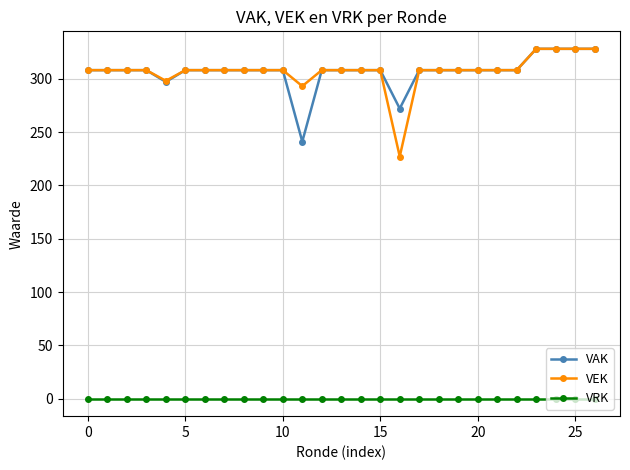

What is the value of the VEK point at the 21st from the left?

308